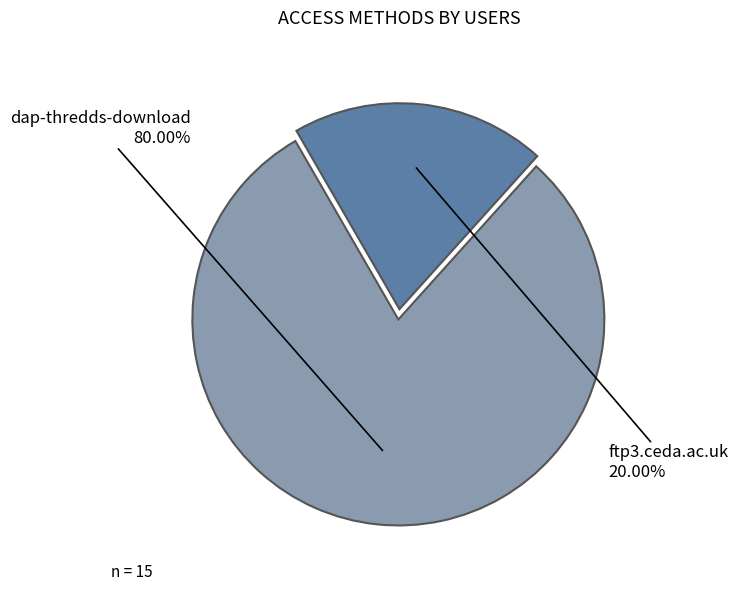

To the nearest percent, what is the difference between the largest and smallest slice percentages?

60%